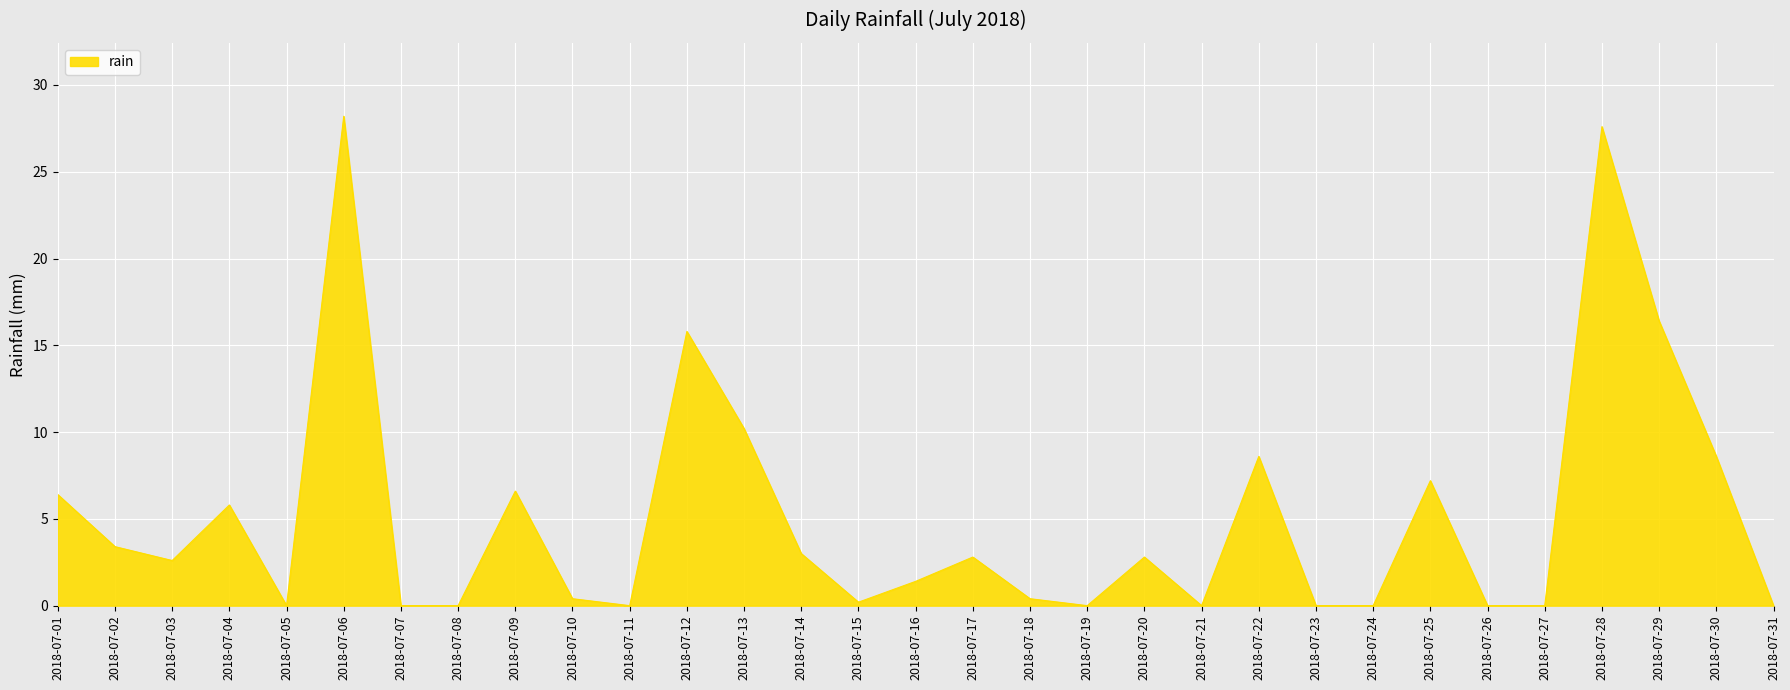

At which category does the chart reach its peak across all series?

2018-07-06